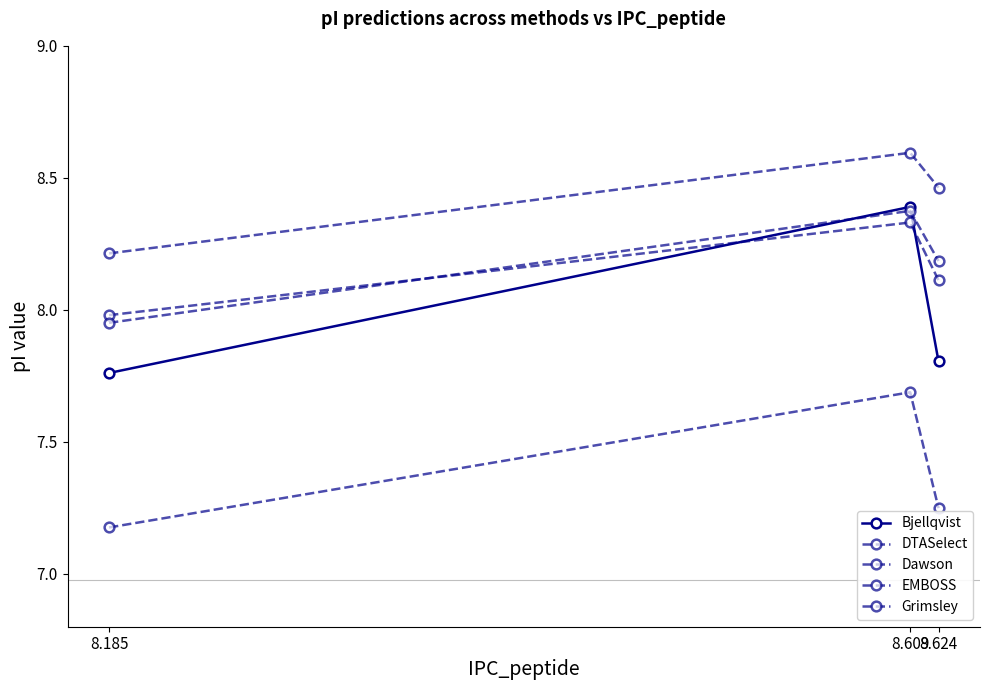

How many lines are shown in the chart?

5